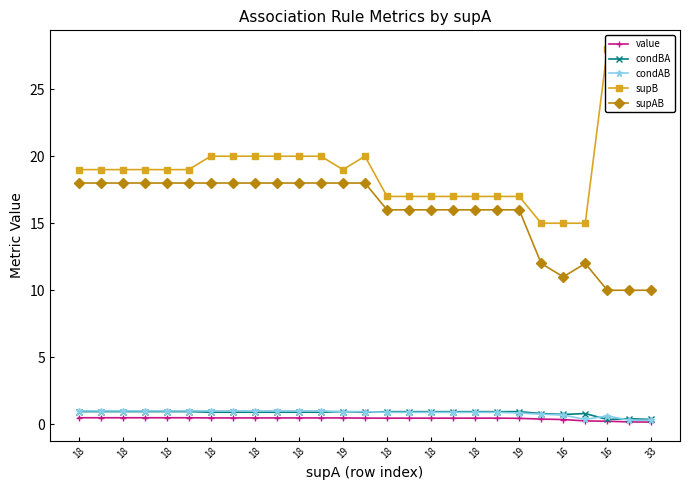

What is the difference between the highest and lowest values at 16?

19.5